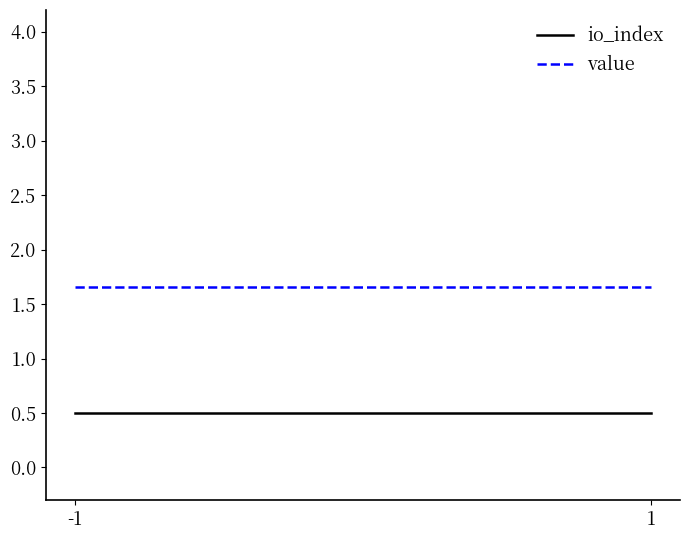

Rank the series by their maximum value, from lowest to highest.

io_index, value